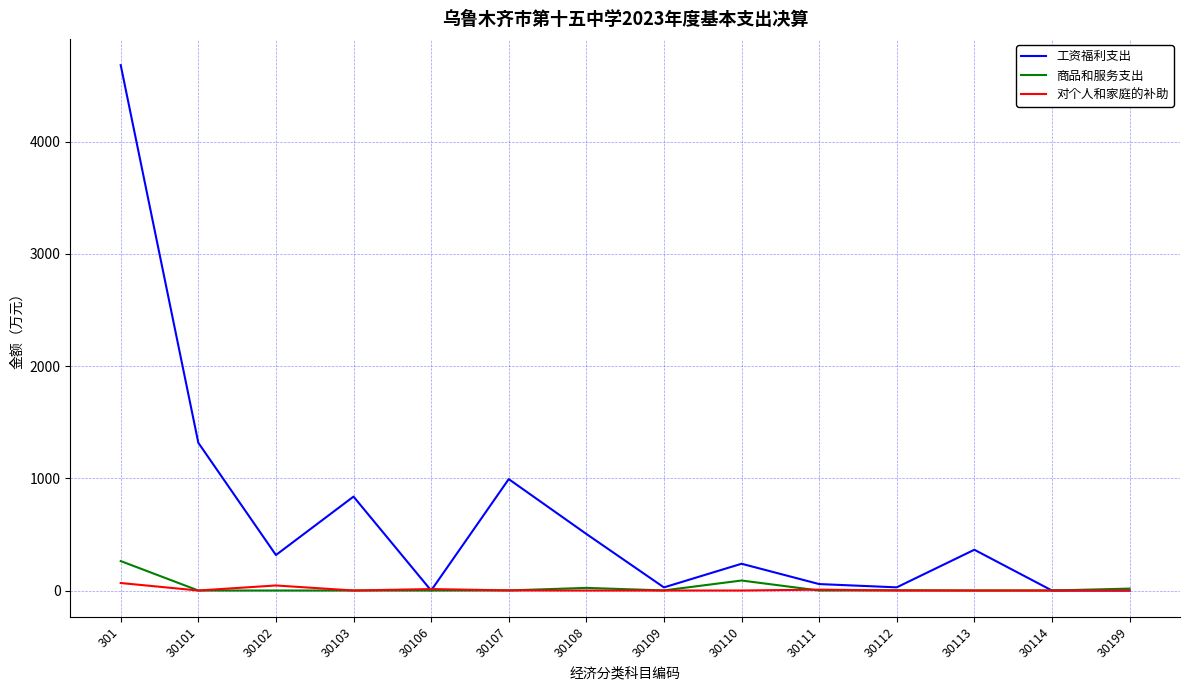

Rank the series by their maximum value, from lowest to highest.

对个人和家庭的补助, 商品和服务支出, 工资福利支出